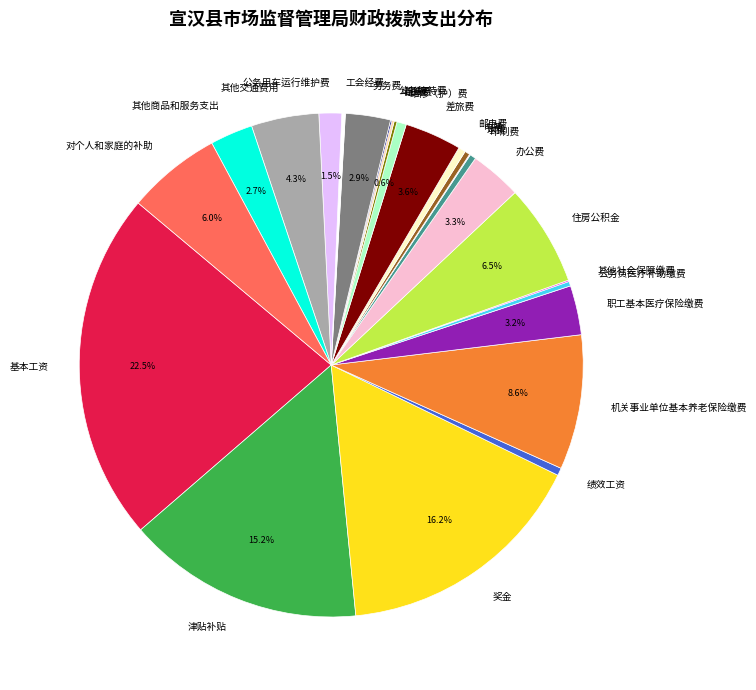

Does 职工基本医疗保险缴费 represent more than half of the total?

No